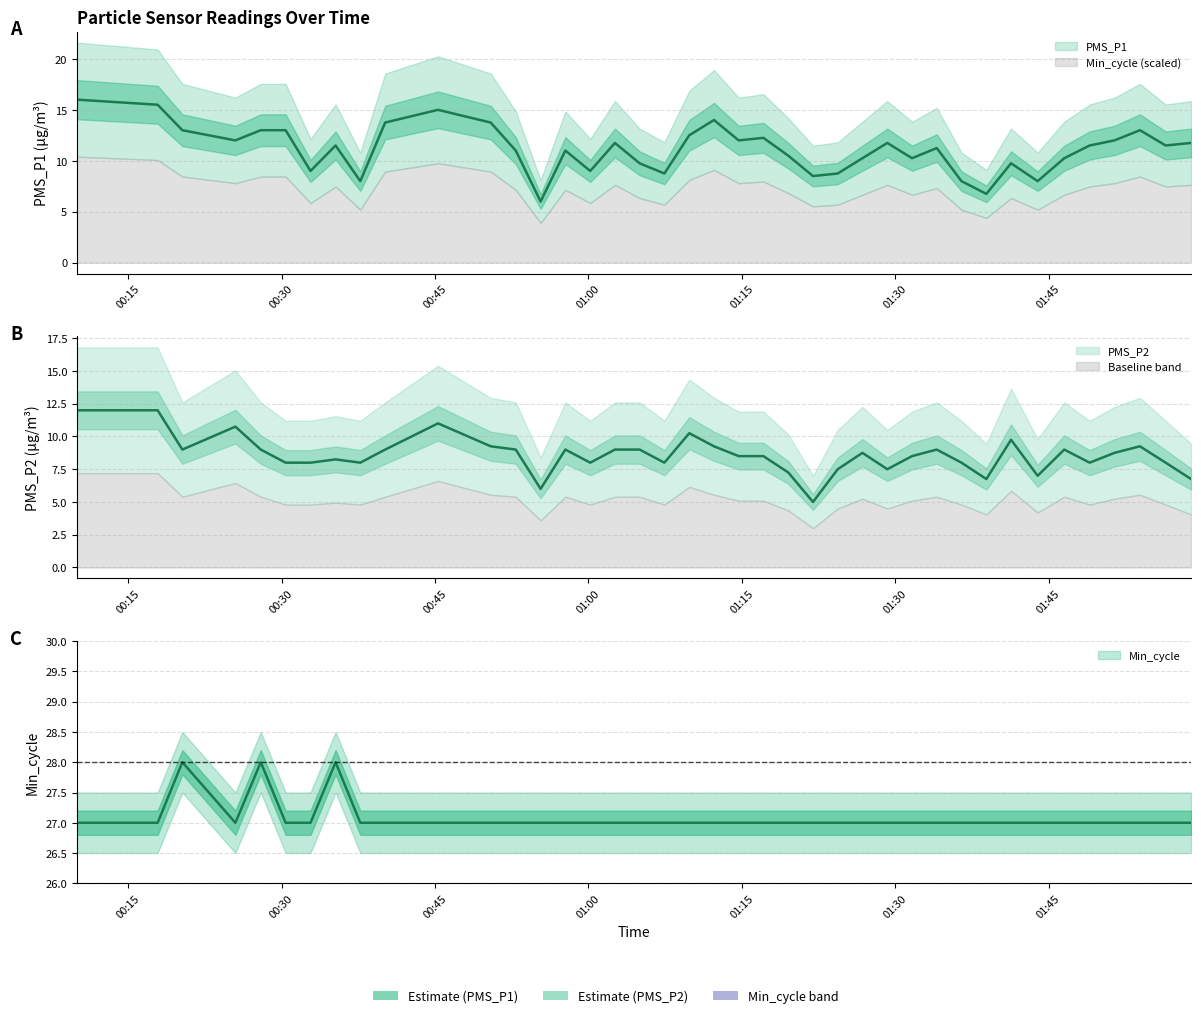

True or false: Min_cycle has a value of 27.0 at 2022/11/05 01:12:17.

True